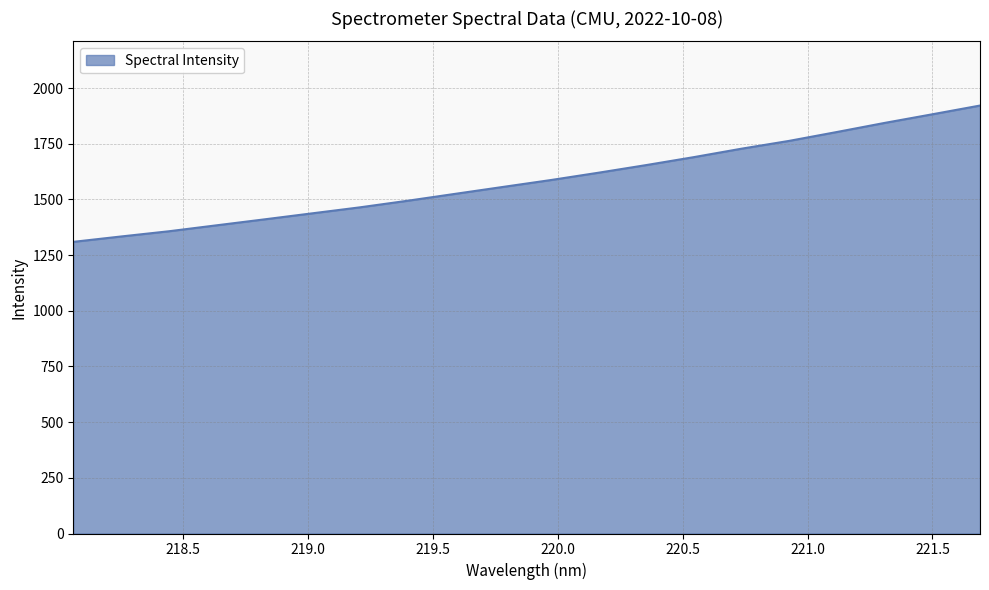

What is the difference between the maximum and minimum values?

611.9